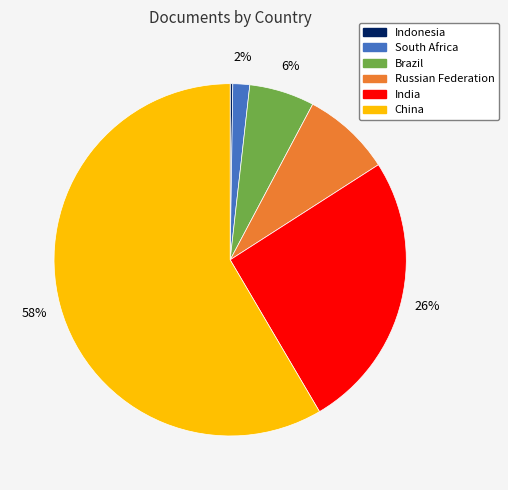

Approximately how many times larger is the value at Russian Federation compared to India?

0.3